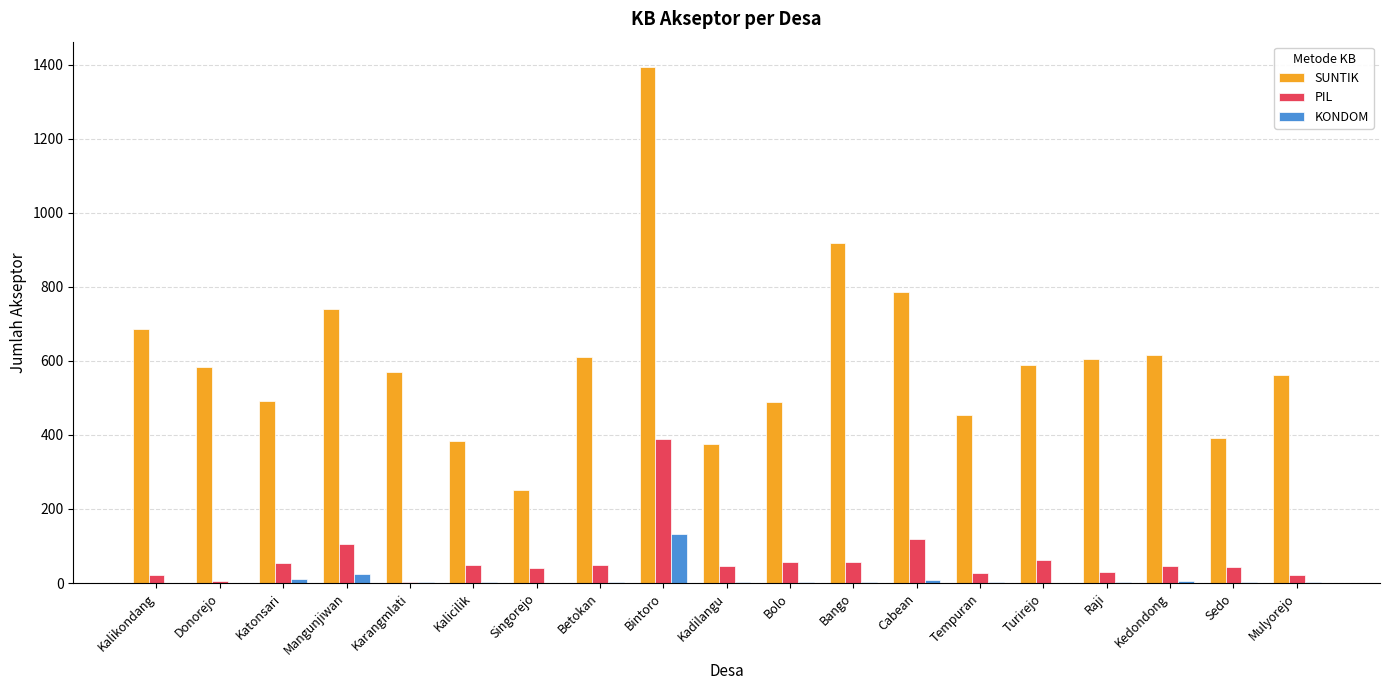

At which label does SUNTIK reach its peak?

Bintoro